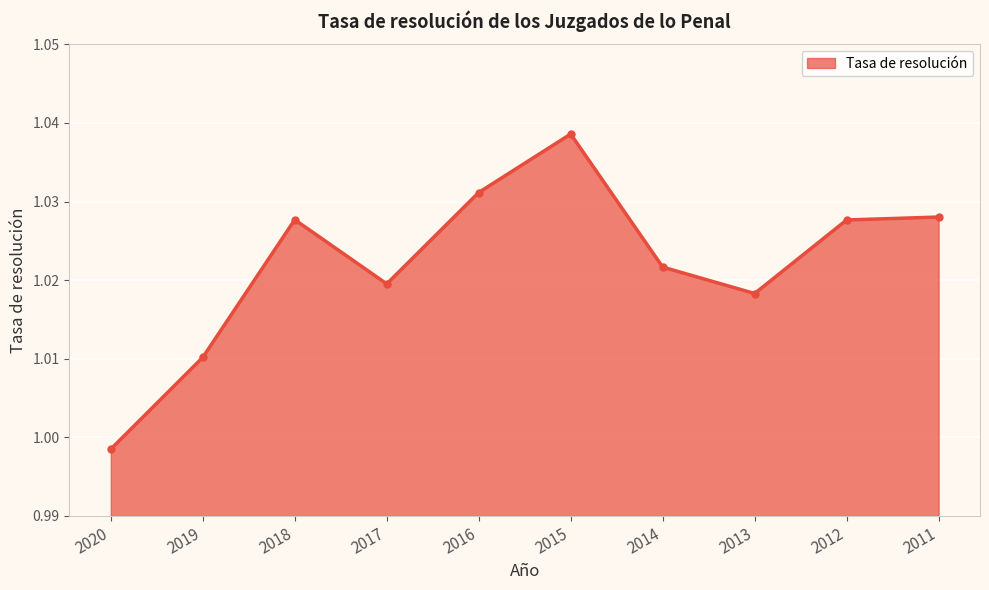

Where does the data first go above 1?

2019